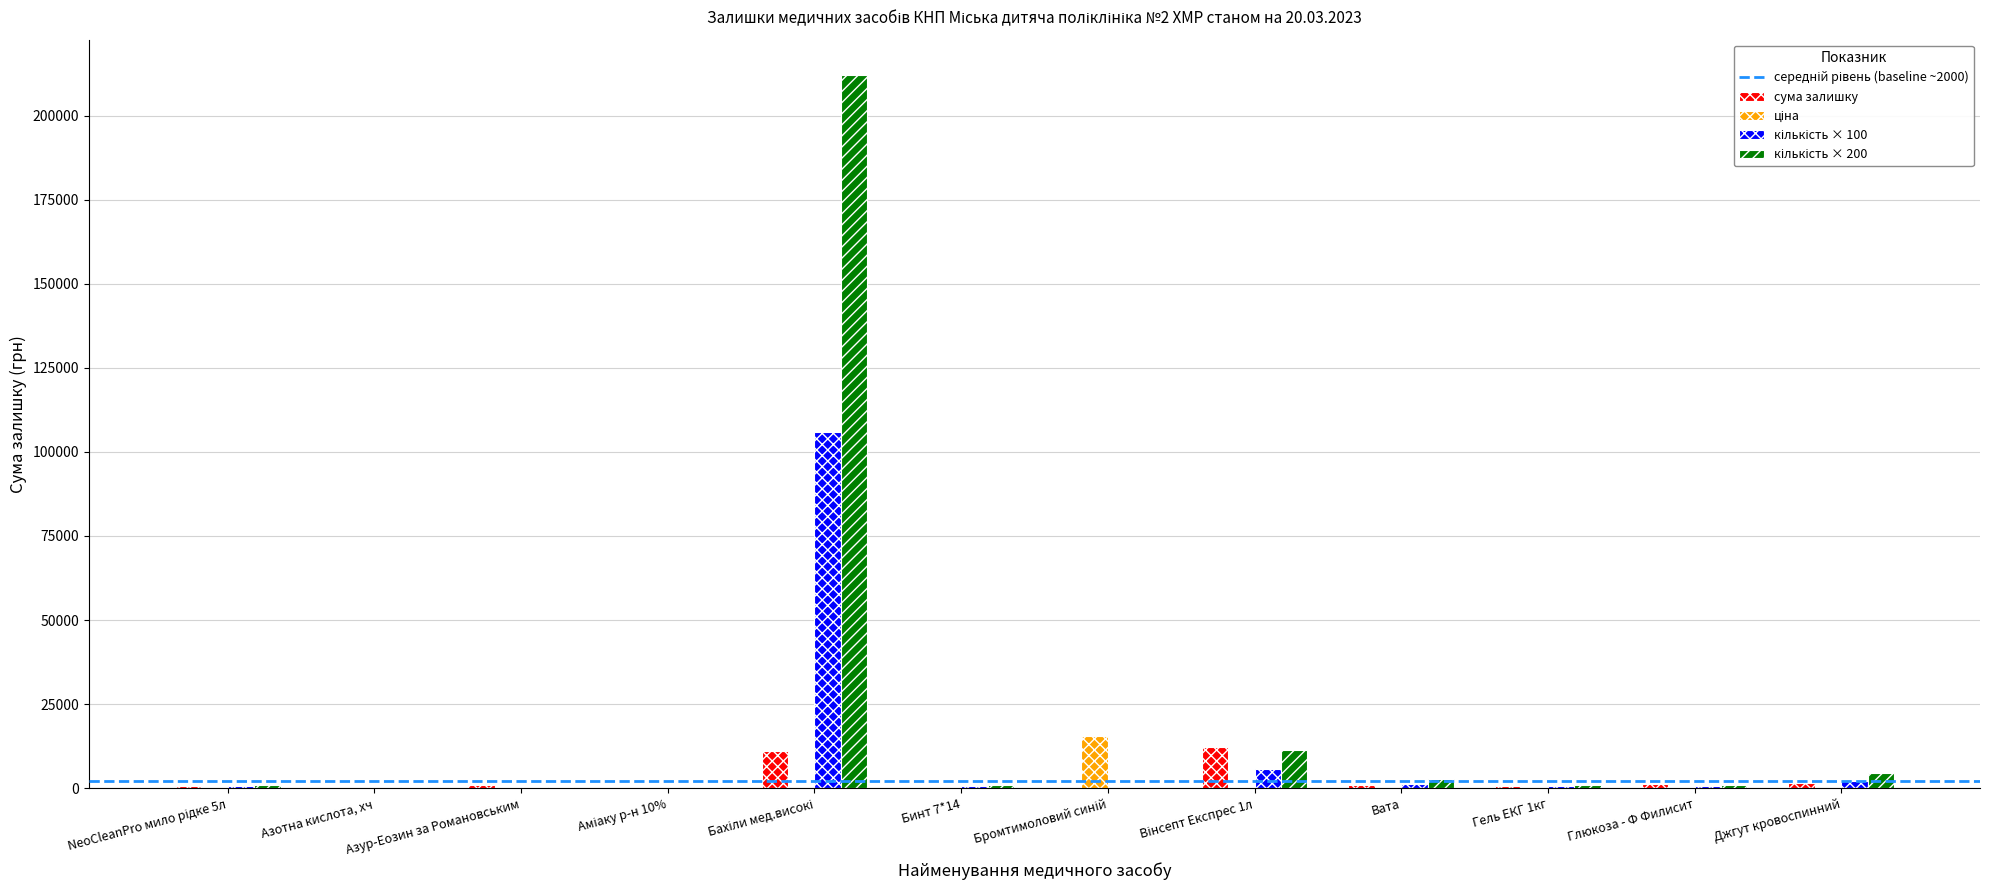

What is the maximum value shown in the chart?

212000.0